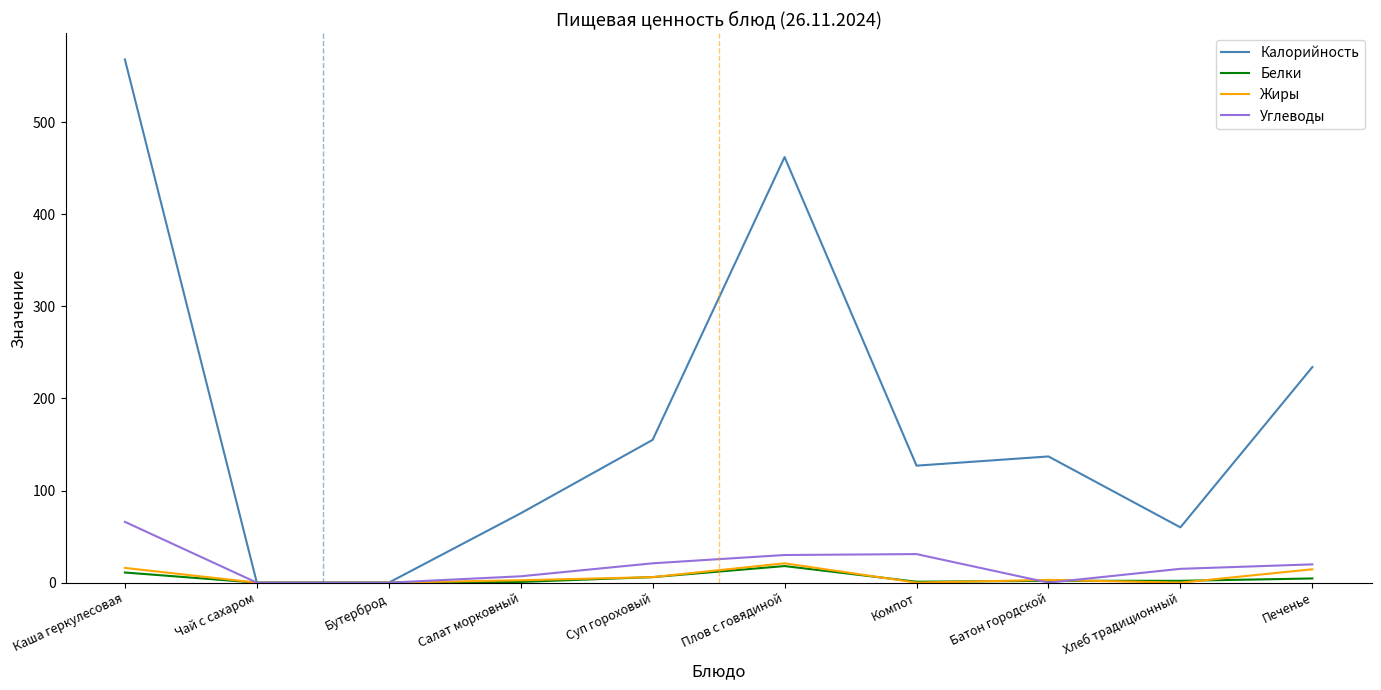

At which category does the chart reach its peak across all series?

Каша геркулесовая